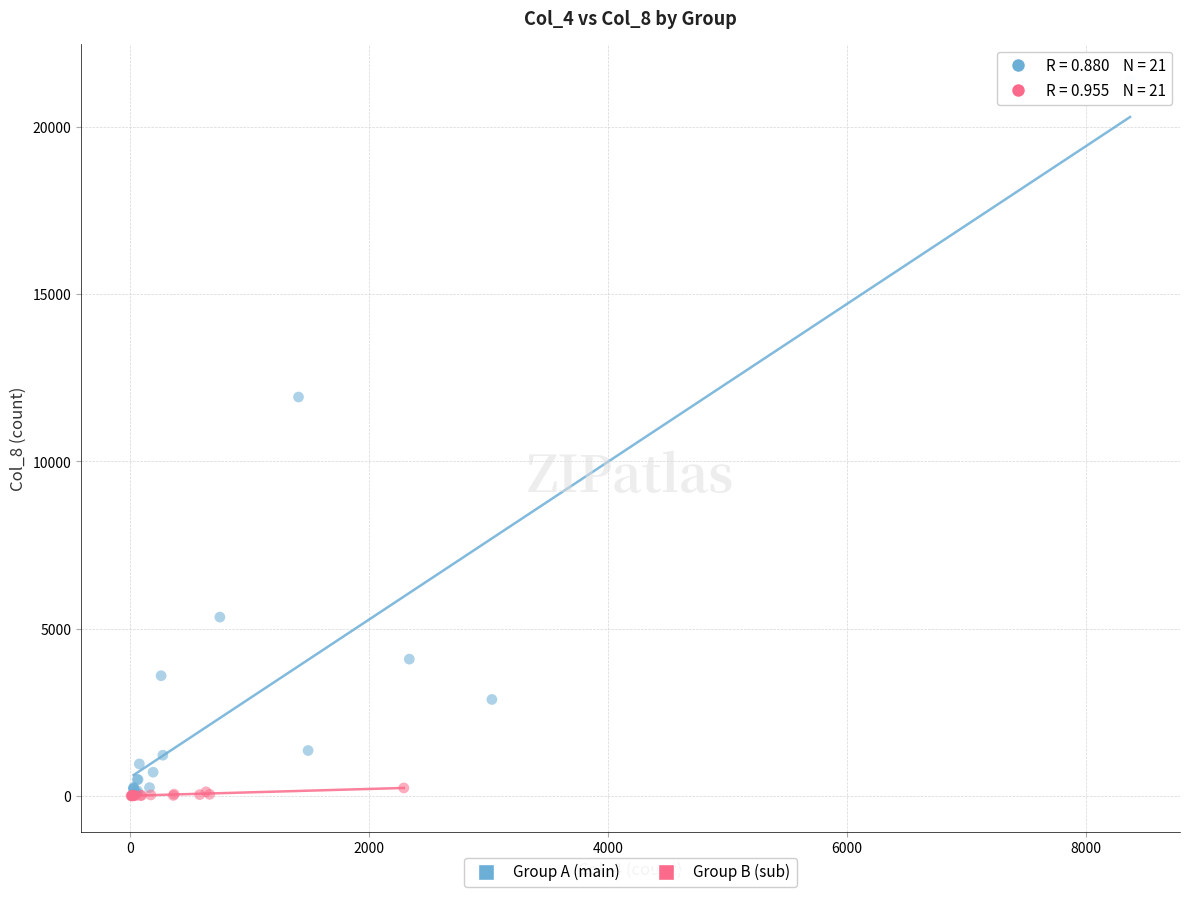

What are all the series names shown in the legend?

Group A (main), Group B (sub)